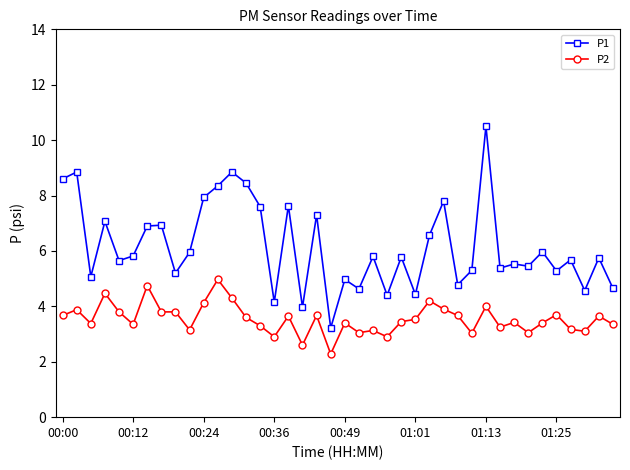

In P1, how many points are higher than both neighbors (excluding endpoints)?

15